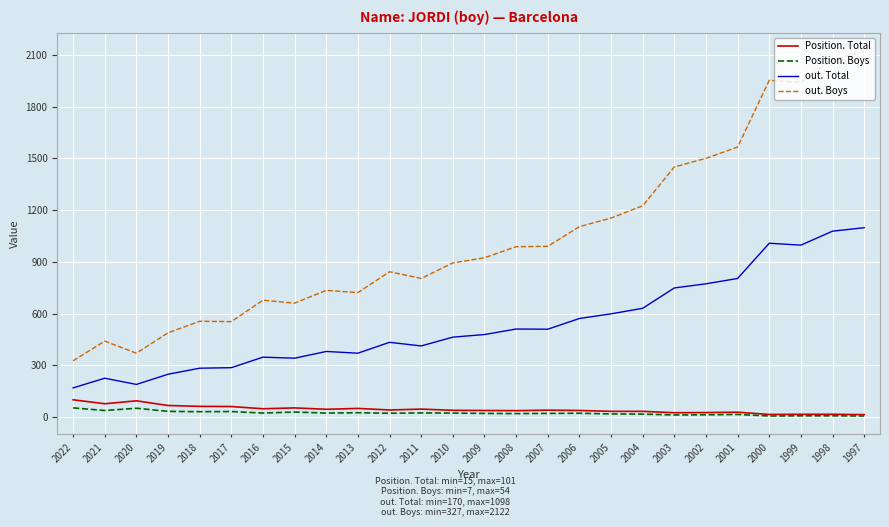

True or false: out. Boys and out. Total intersect in this chart.

False